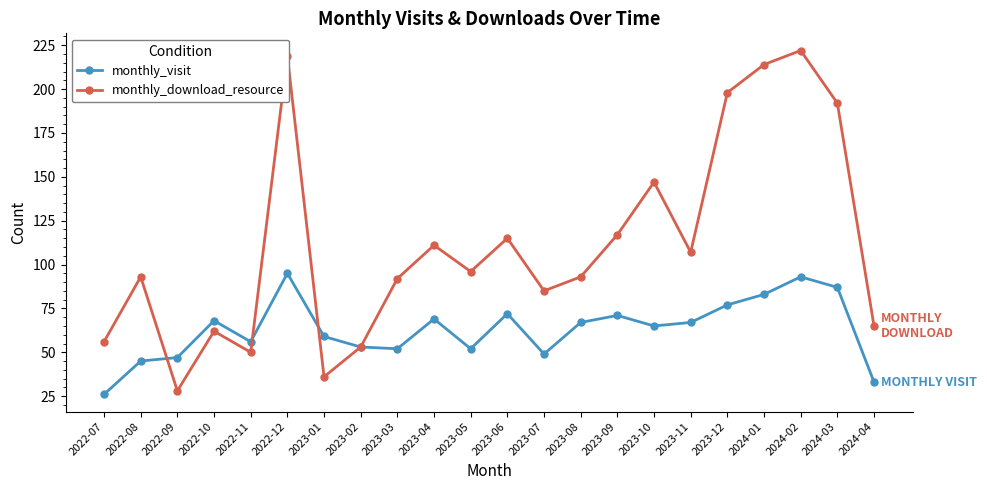

The value of monthly_visit at 2022-08 is 81. True or false?

False